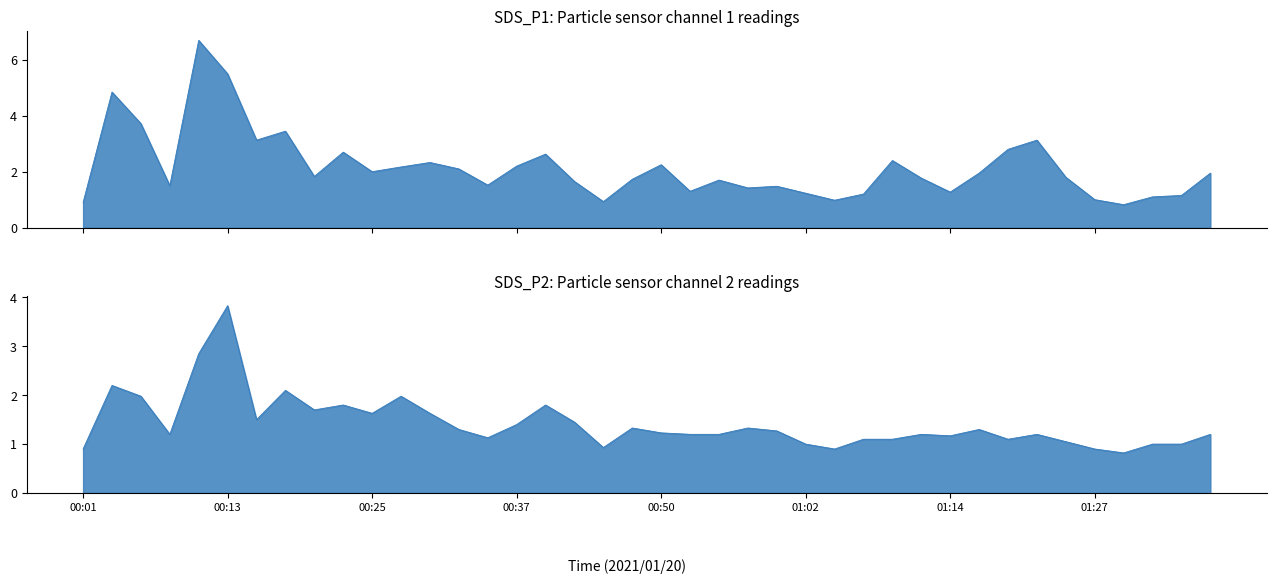

What is the smallest value displayed?

0.8